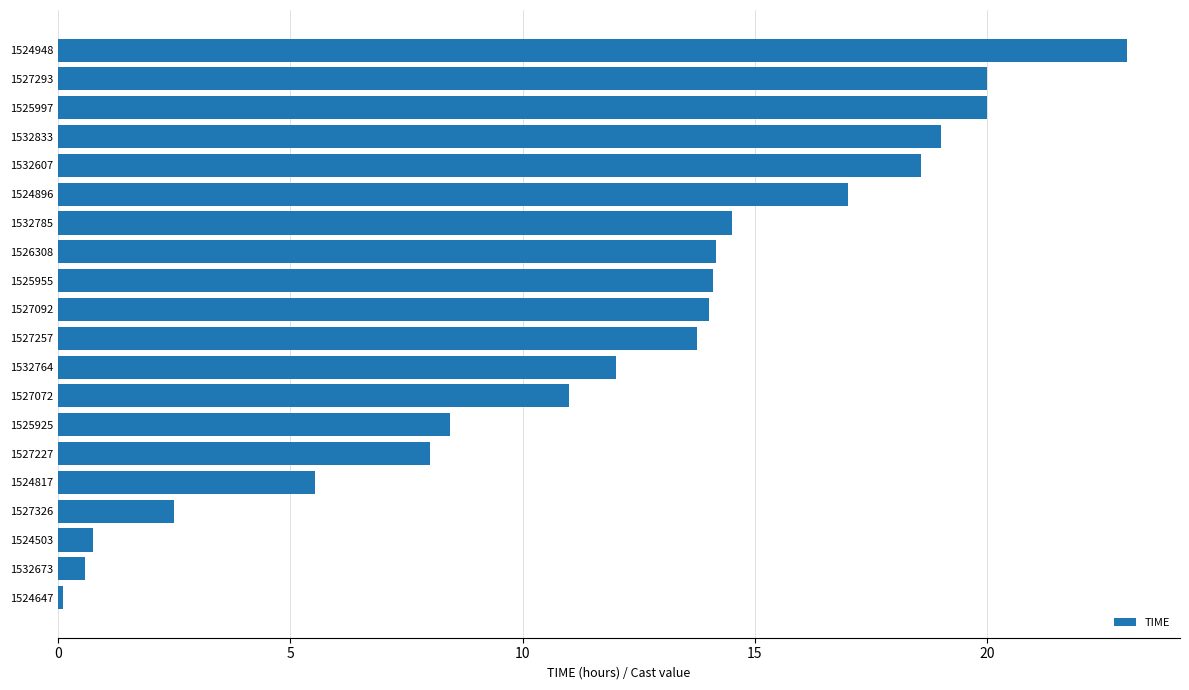

Between 1527092 and 1524503, which is larger?

1527092